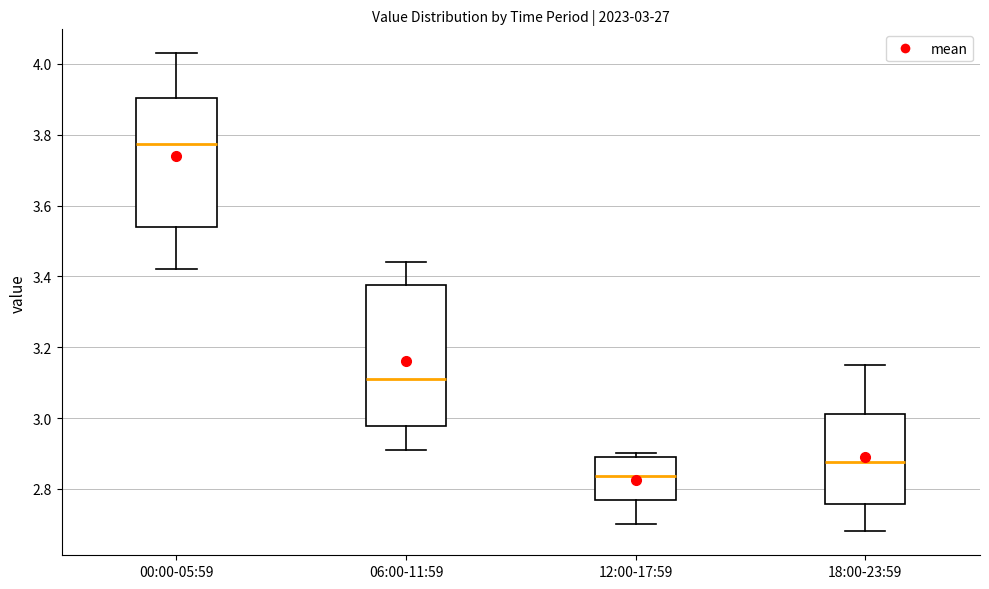

Which box has the highest median line?

00:00-05:59